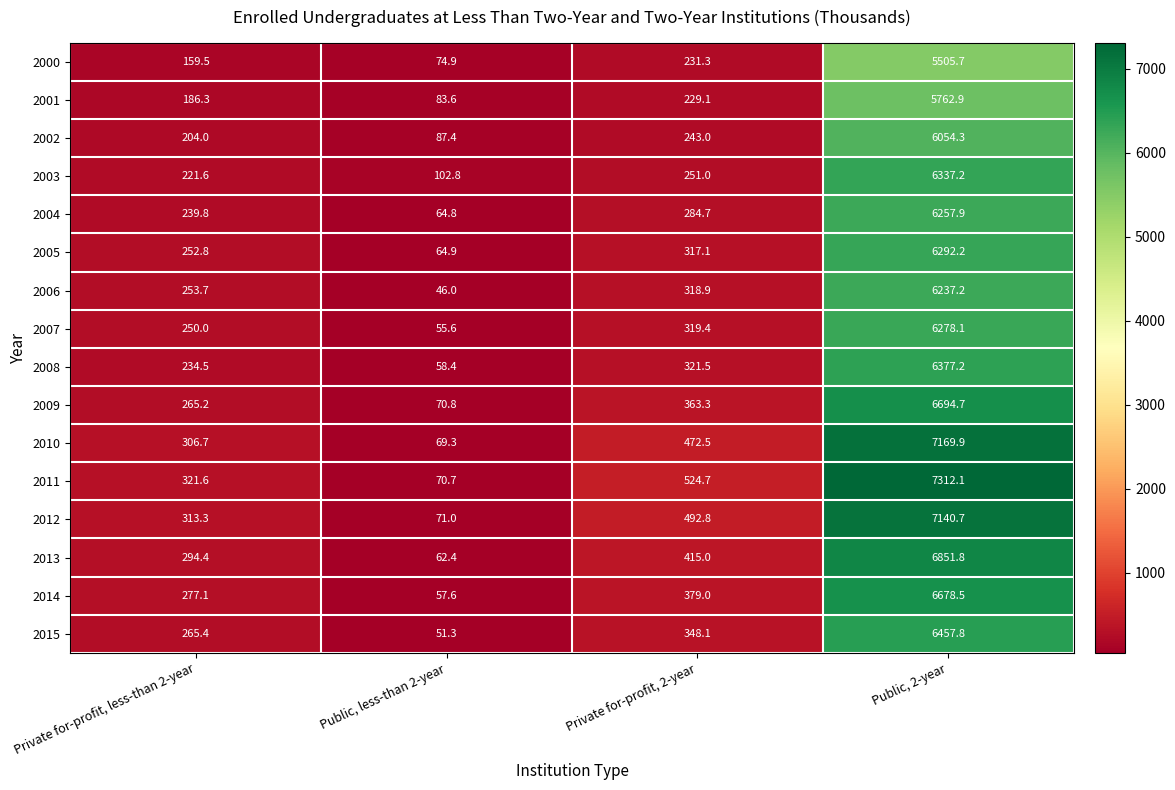

What is the sum of all 2004 values?

6847.2